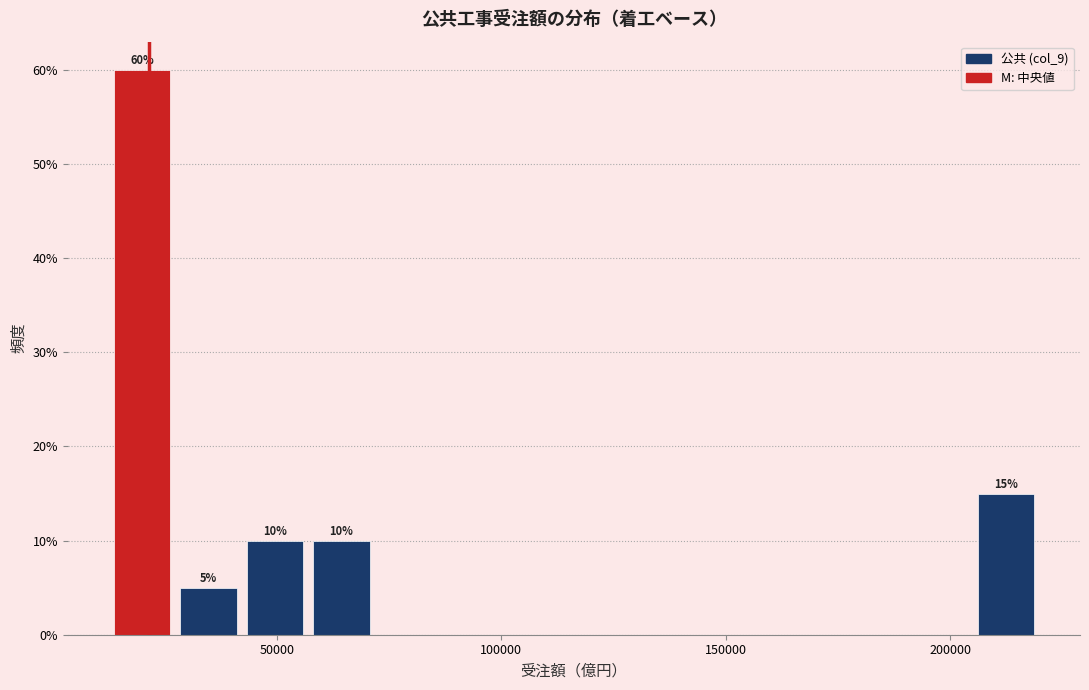

Read against the x-axis, roughly where is the centre of the tallest bar?

20000